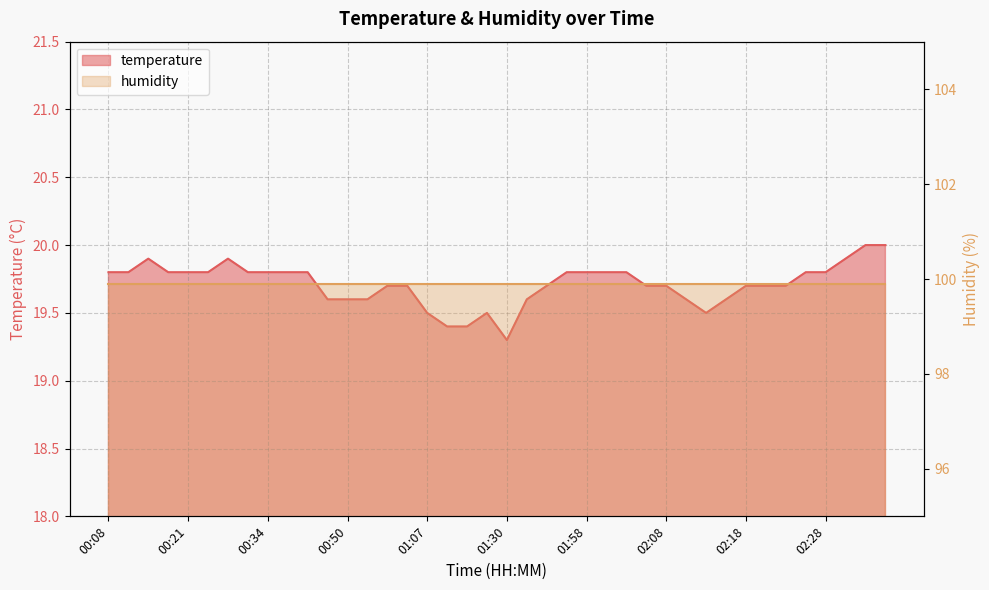

What is the approximate value at 02:26?

19.8